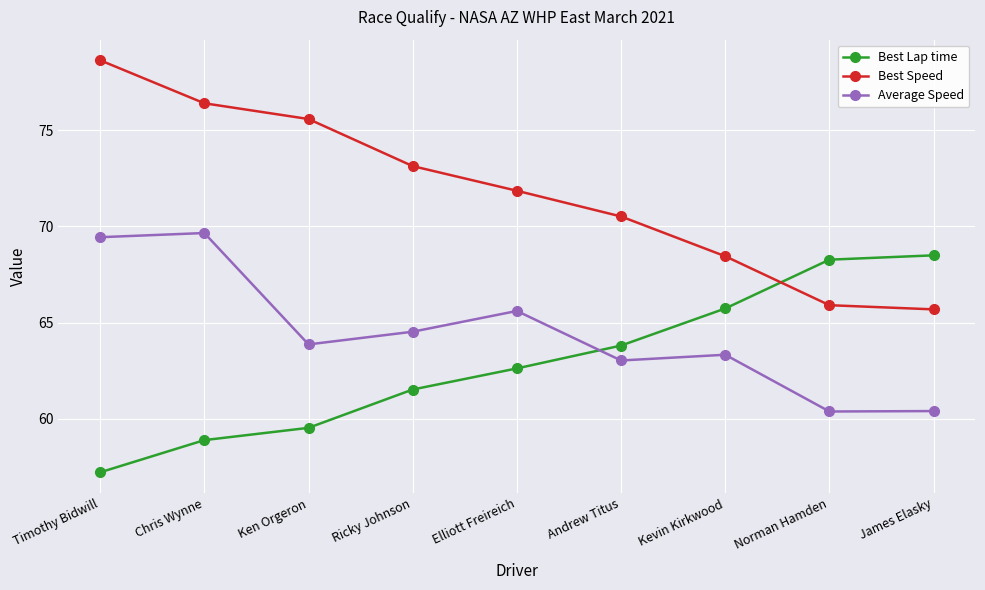

At James Elasky, list the series in order from largest to smallest.

Best Lap time, Best Speed, Average Speed